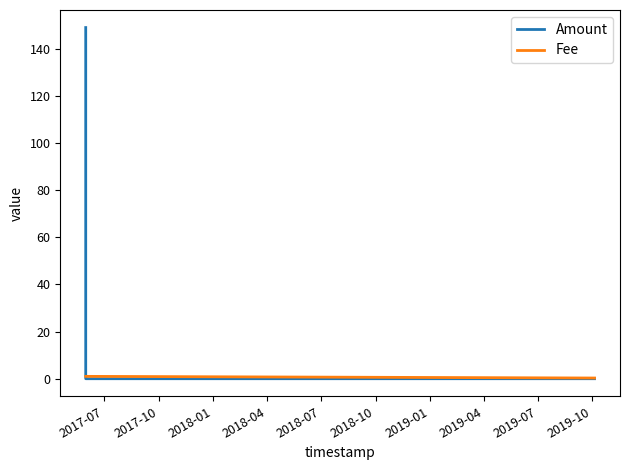

Count the Fee values in the range 1 to 2.

4